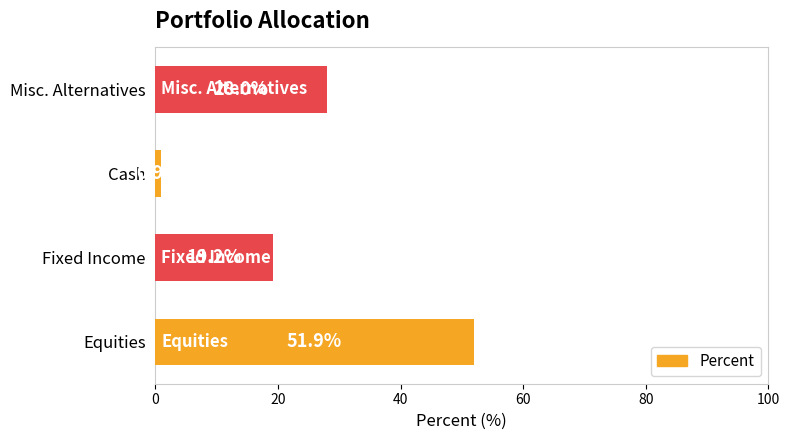

What is the average value?

25.0